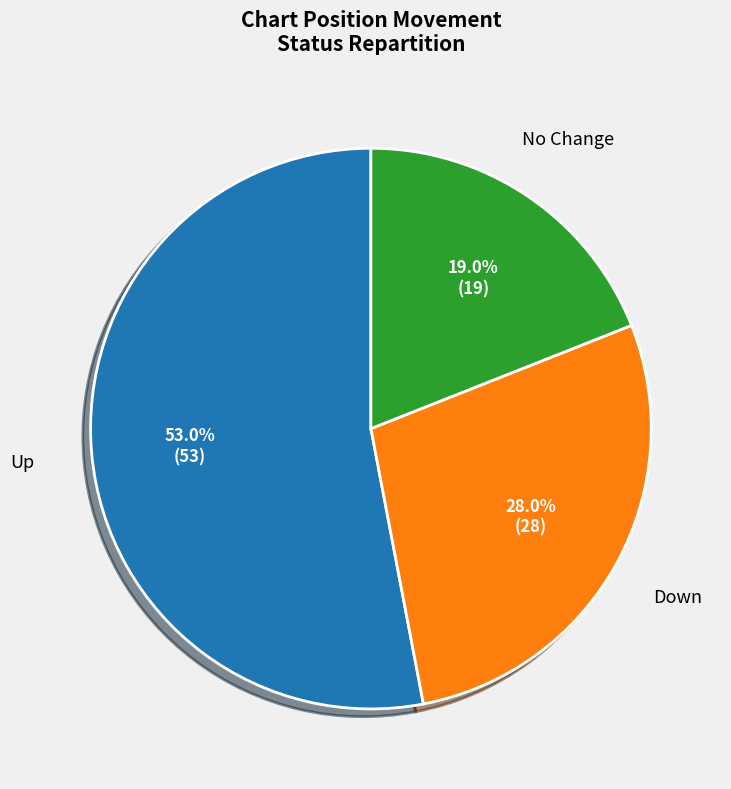

Is there any slice that represents more than half of the pie?

Yes